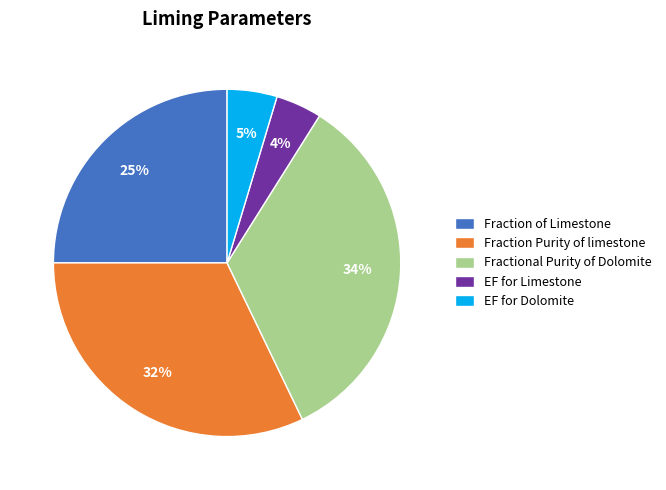

Is there any slice that represents more than half of the pie?

No